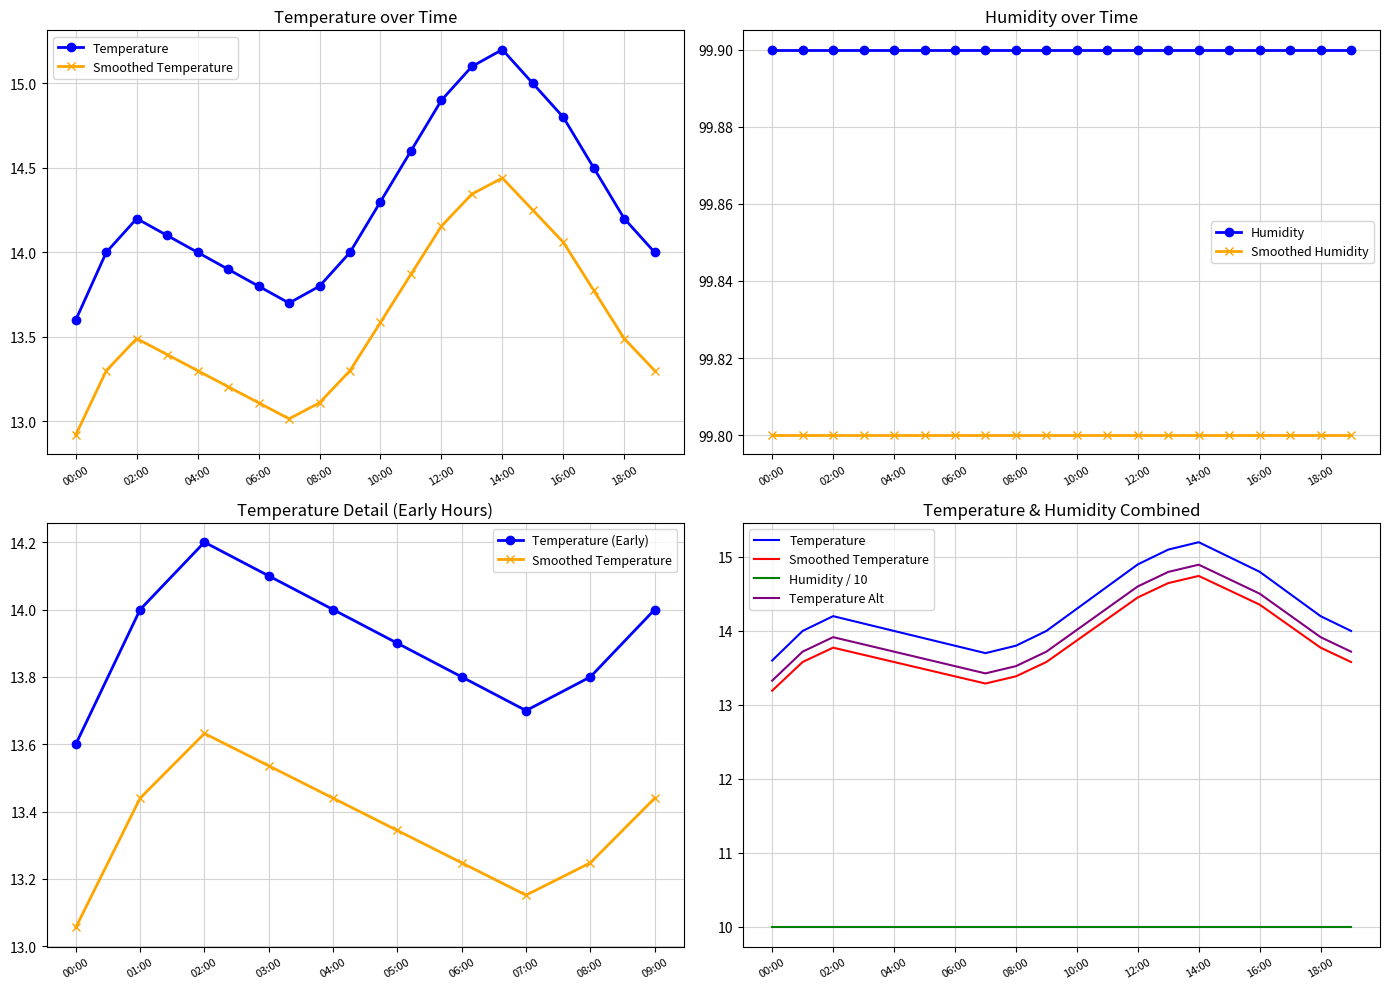

Reading right to left, extract all data points from this chart.

14.0	14.2	14.5	14.8	15.0	15.2	15.1	14.9	14.6	14.3	14.0	13.8	13.7	13.8	13.9	14.0	14.1	14.2	14.0	13.6